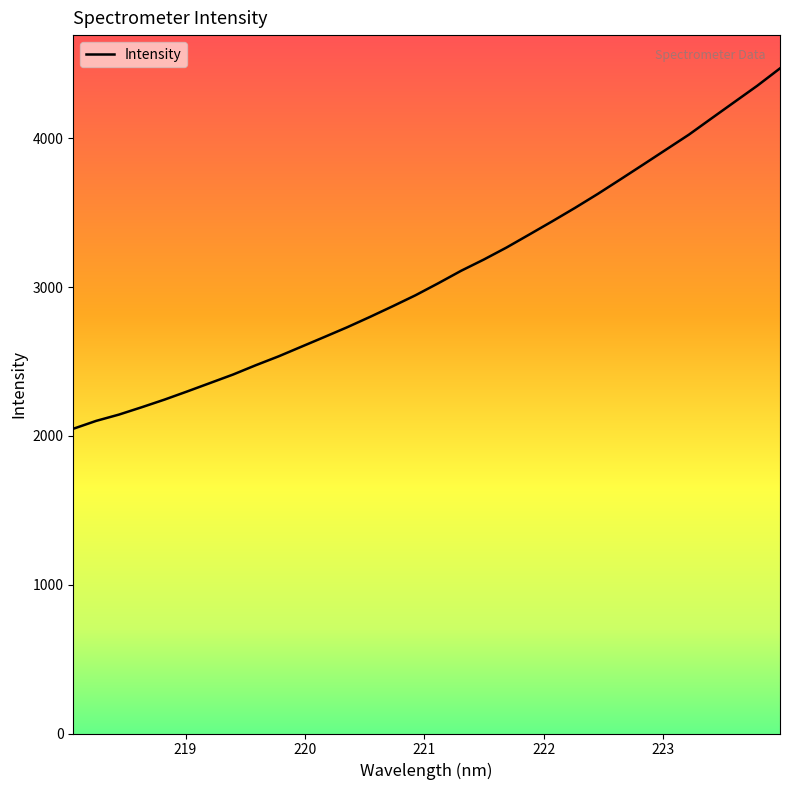

What is the minimum value shown in the chart?

2048.3